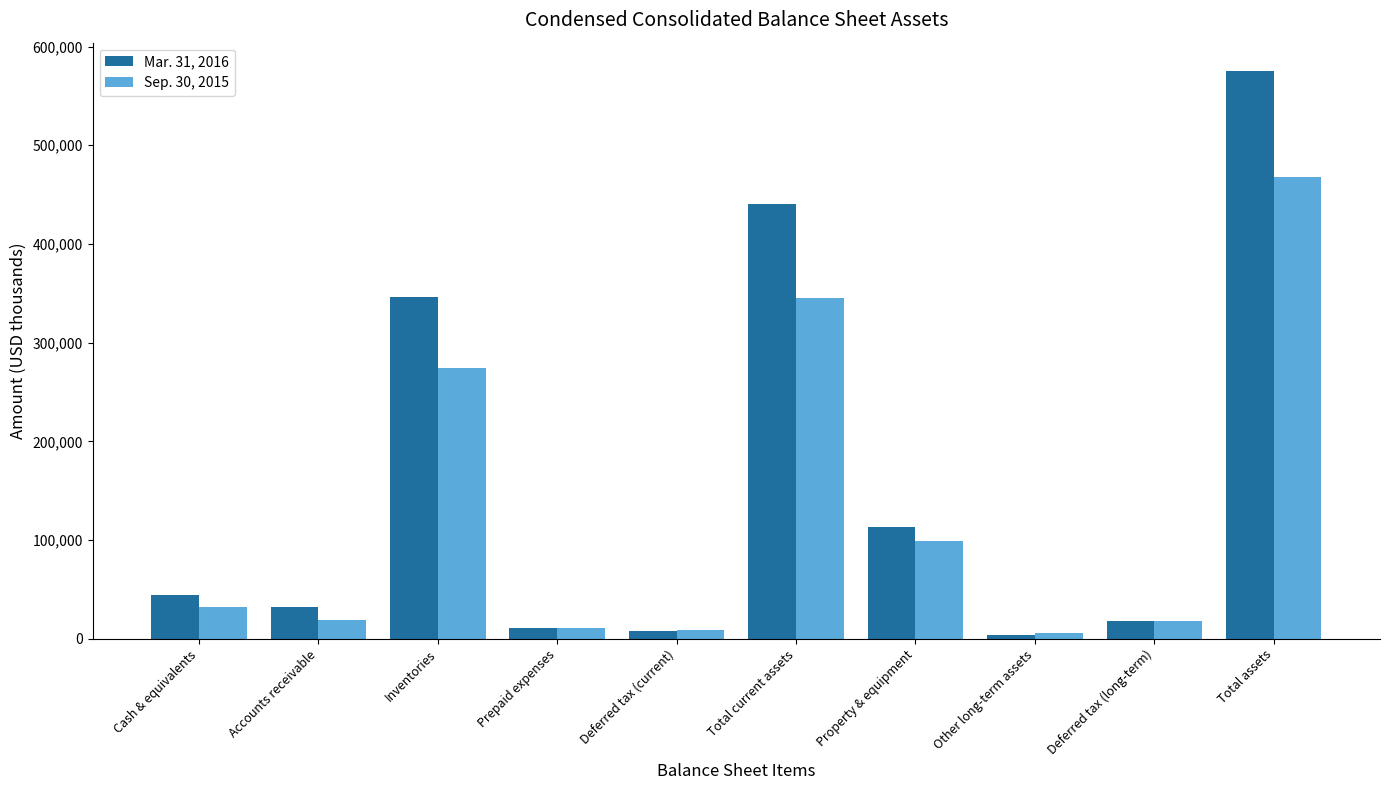

How many series are shown in this chart?

2